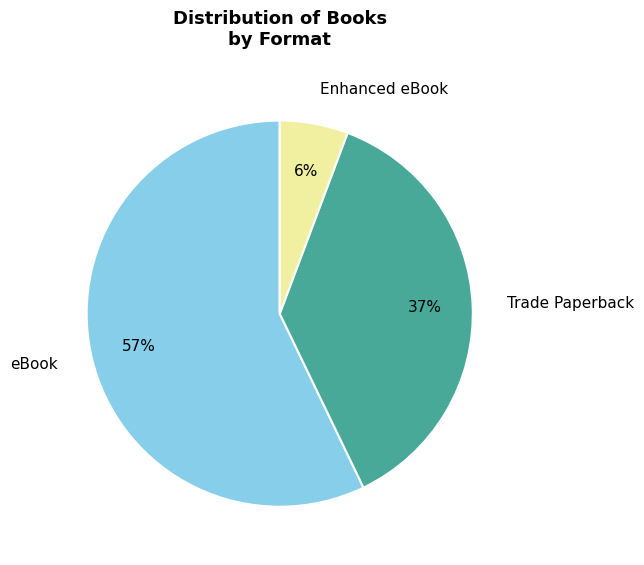

Which category has the biggest portion of the pie?

eBook